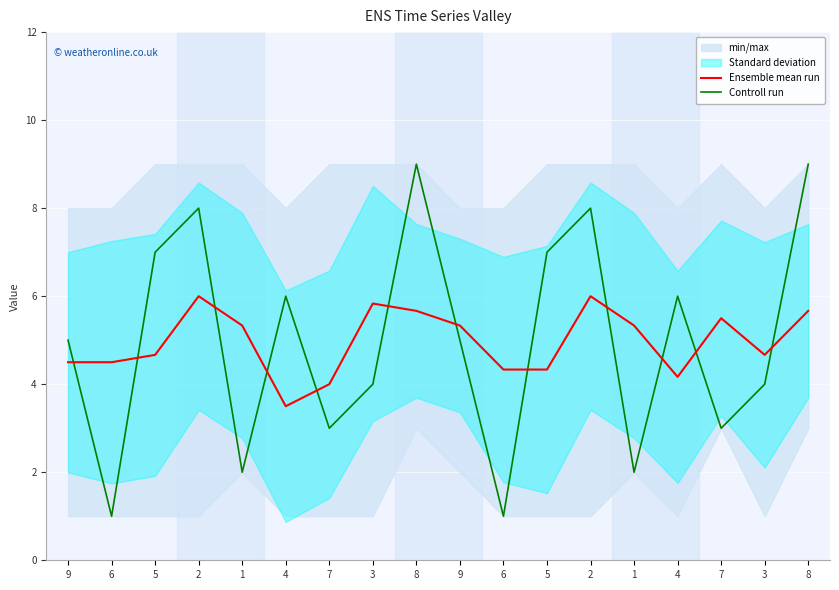

How many lines are shown in the chart?

2